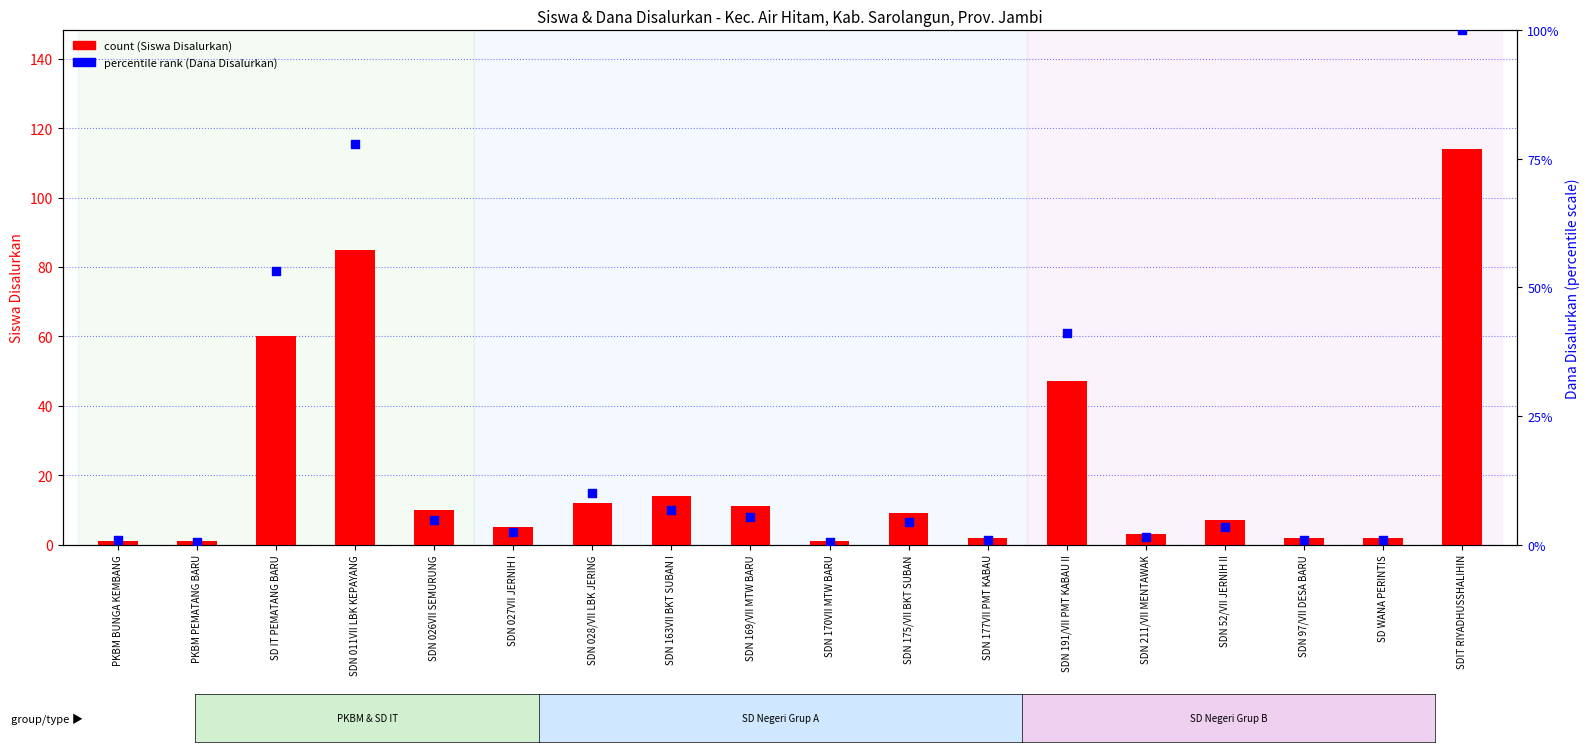

At how many categories does at least one series exceed 99?

1